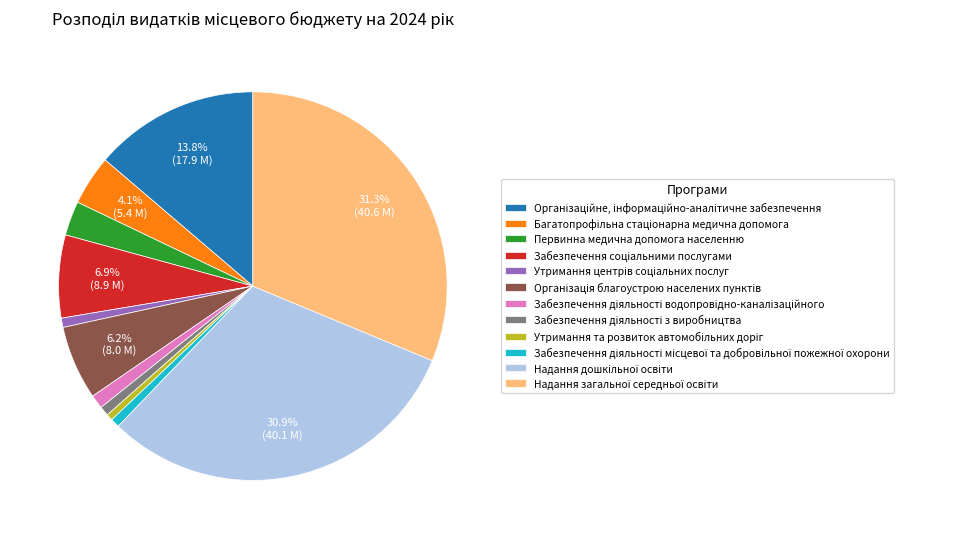

Is there any slice that represents more than half of the pie?

No